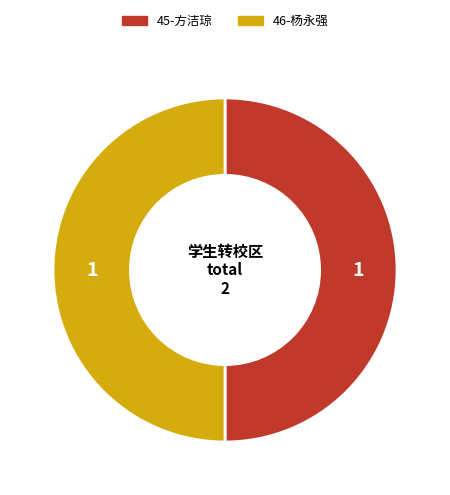

Do 46 and 45 together represent more than half of the pie?

Yes